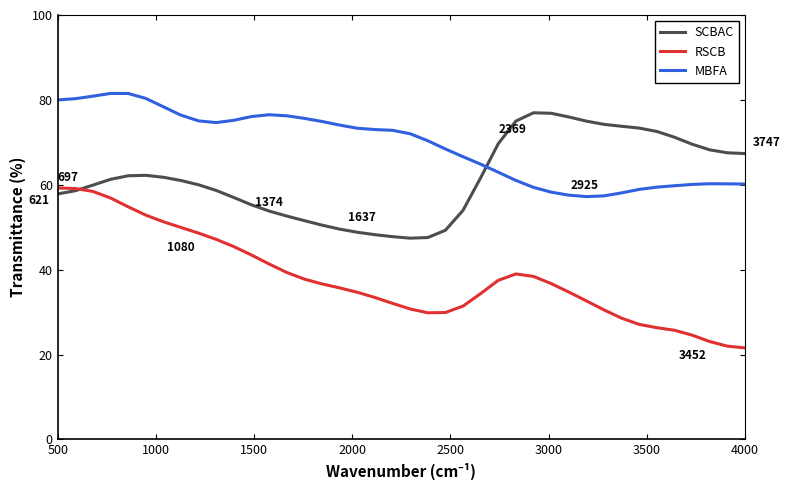

List the series in order of their peak value, highest first.

MBFA, SCBAC, RSCB